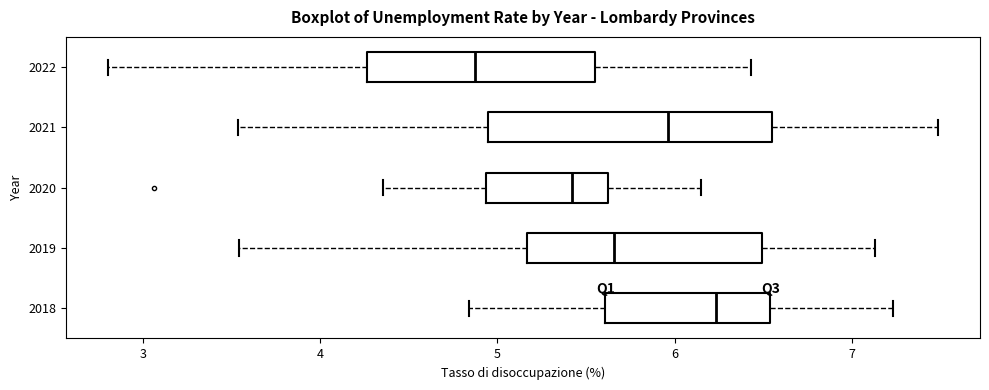

Which box's median line is the furthest to the right?

2018